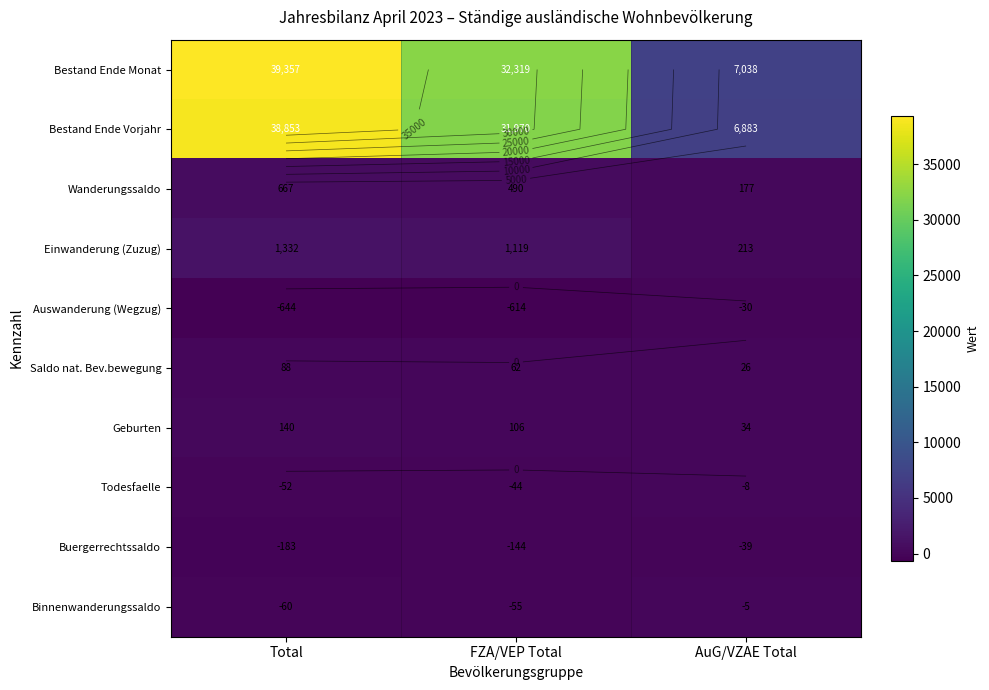

Which category has the highest value across all series?

Total